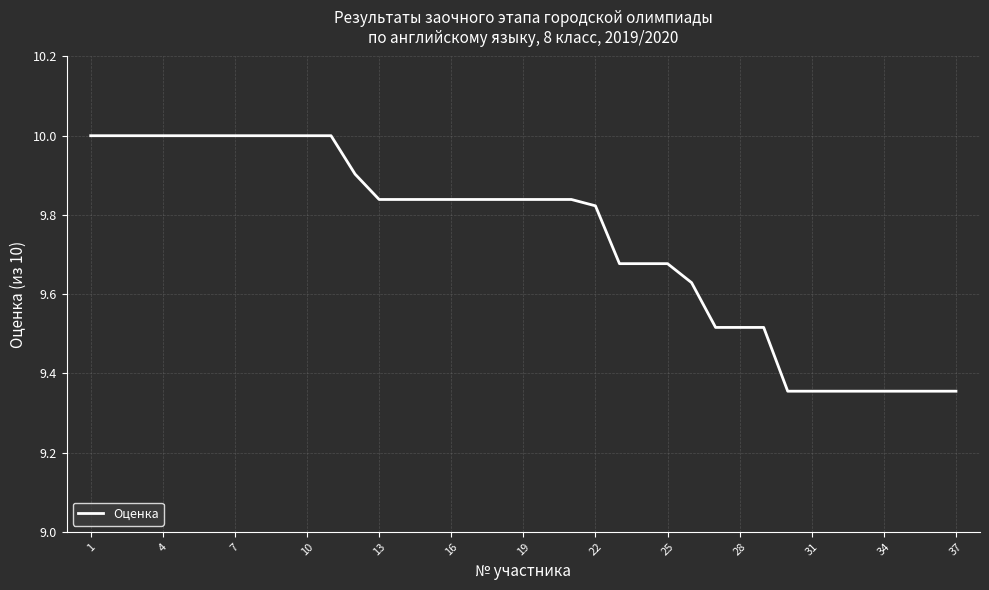

Is this an area chart (filled region under the line)?

No